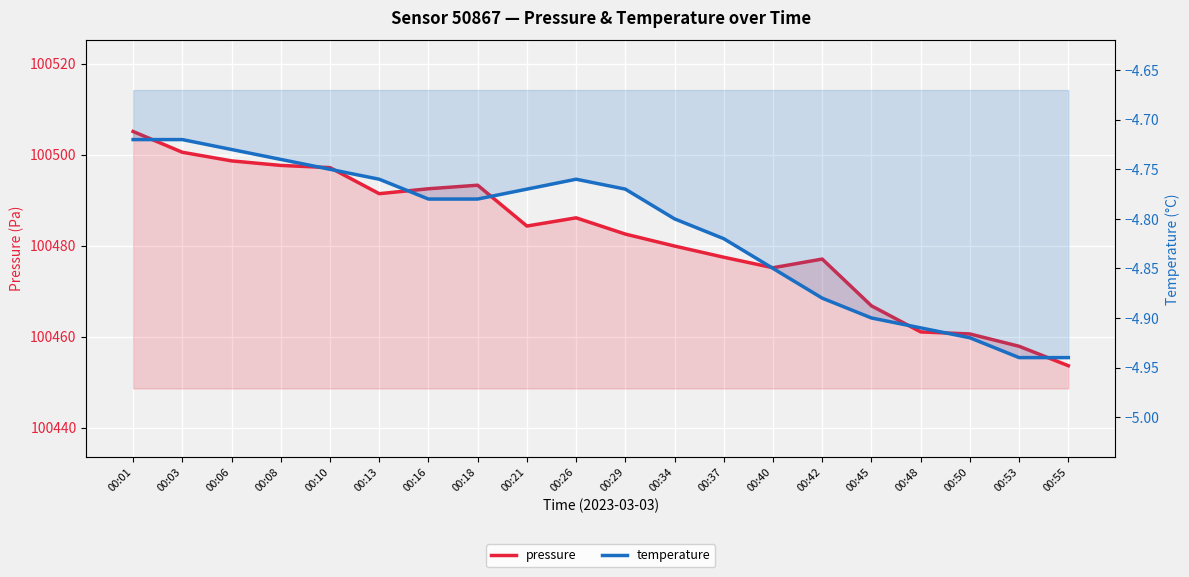

List the labels in order of pressure value, largest first.

00:01, 00:03, 00:06, 00:08, 00:10, 00:18, 00:16, 00:13, 00:26, 00:21, 00:29, 00:34, 00:37, 00:42, 00:40, 00:45, 00:48, 00:50, 00:53, 00:55